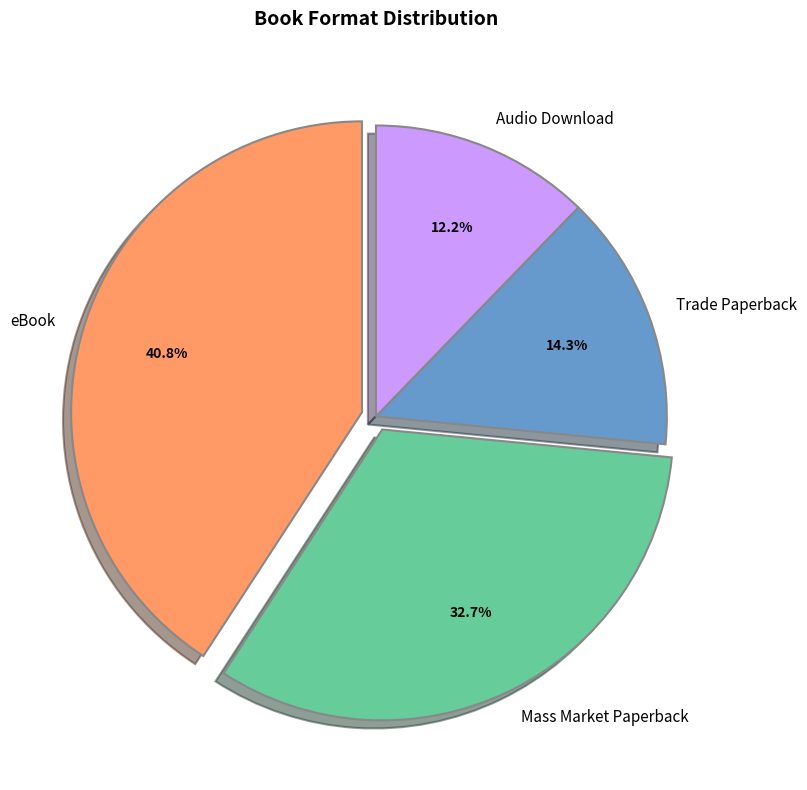

Is it true that Mass Market Paperback is 33% of the pie?

True